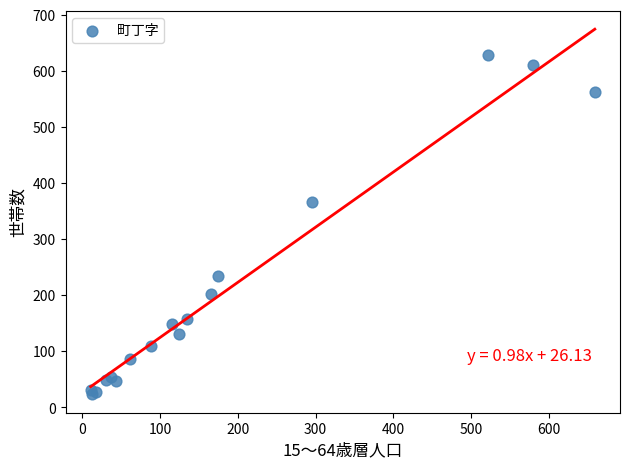

What Y value in the scatter plot is closest to 326?

367